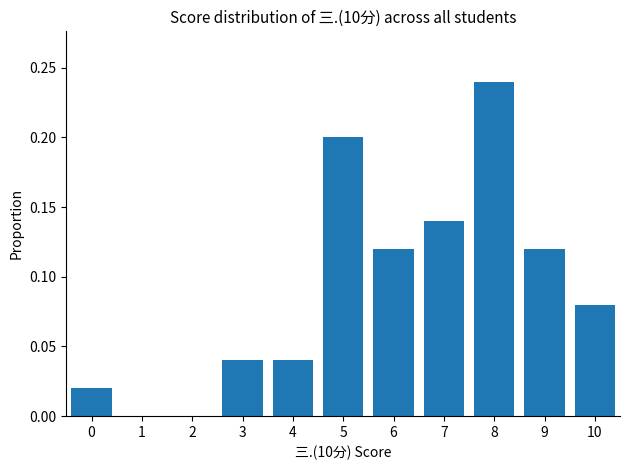

Which label corresponds to the largest value in the chart?

8